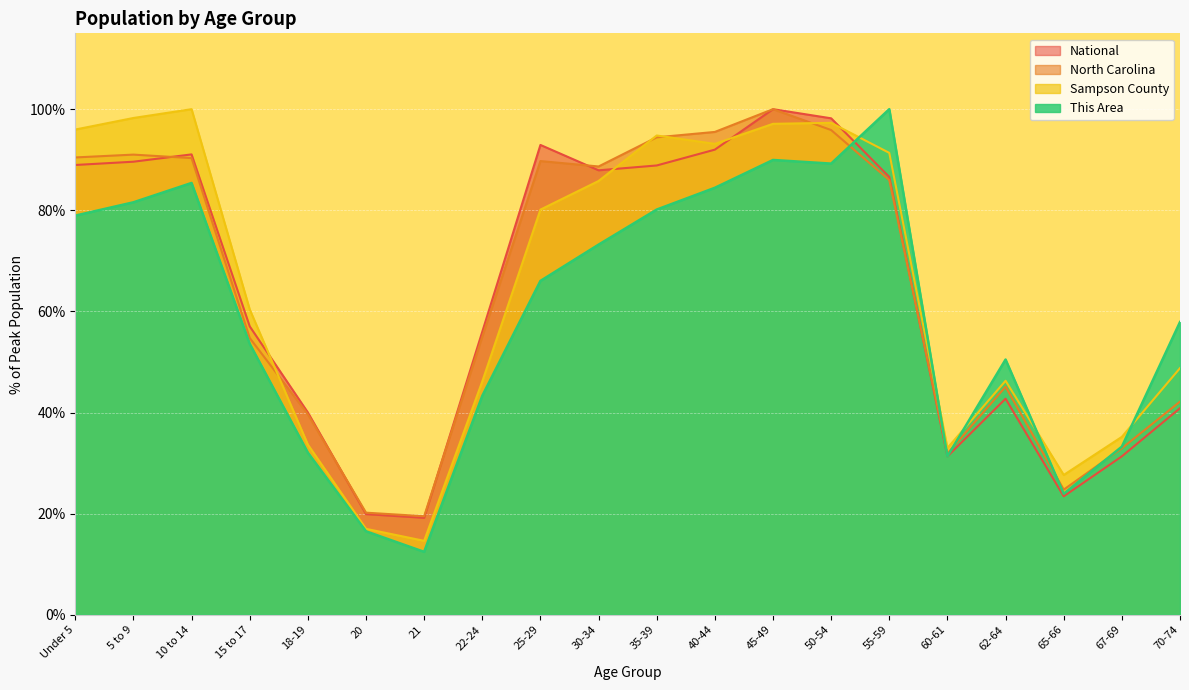

Read the National value at 60-61.

31.3